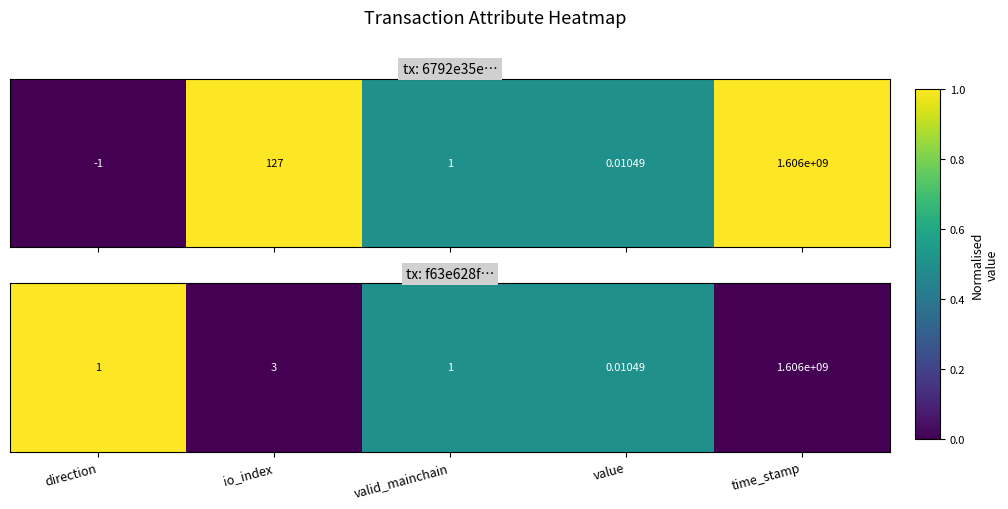

List the labels in order of value, smallest first.

io_index, time_stamp, valid_mainchain, value, direction